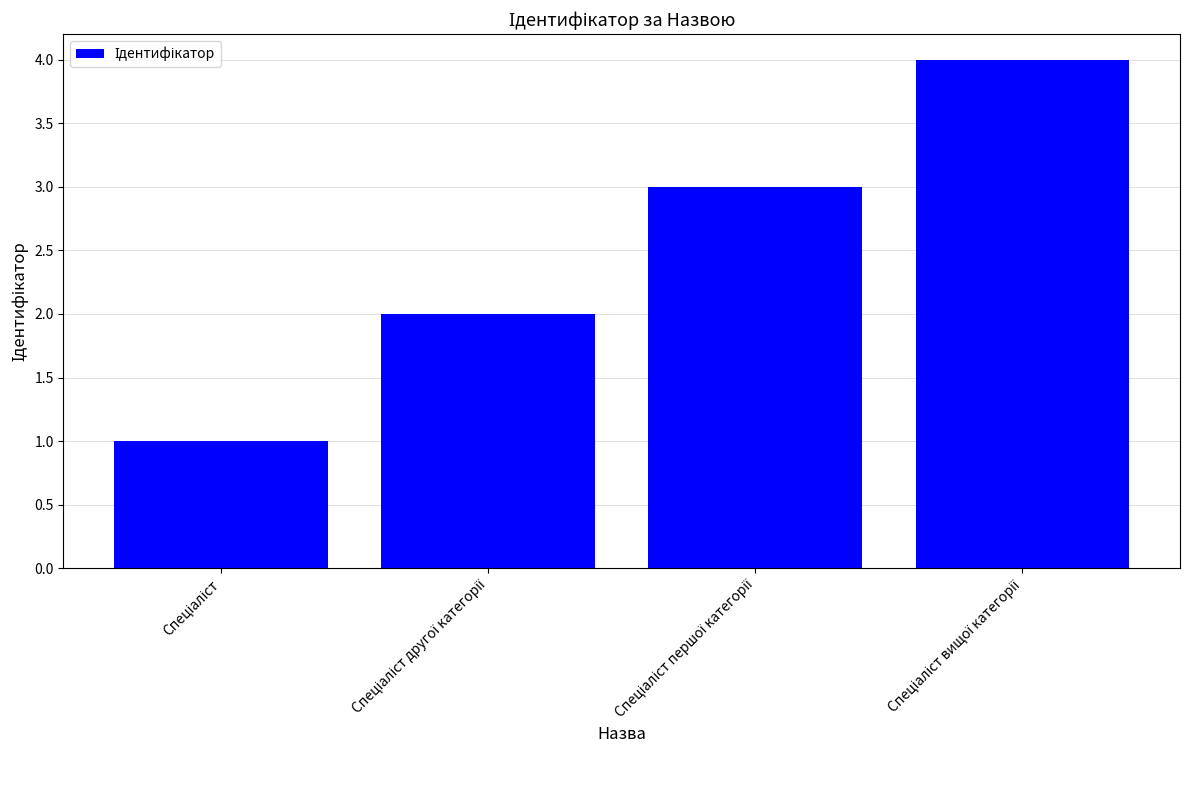

What is the greatest value displayed?

4